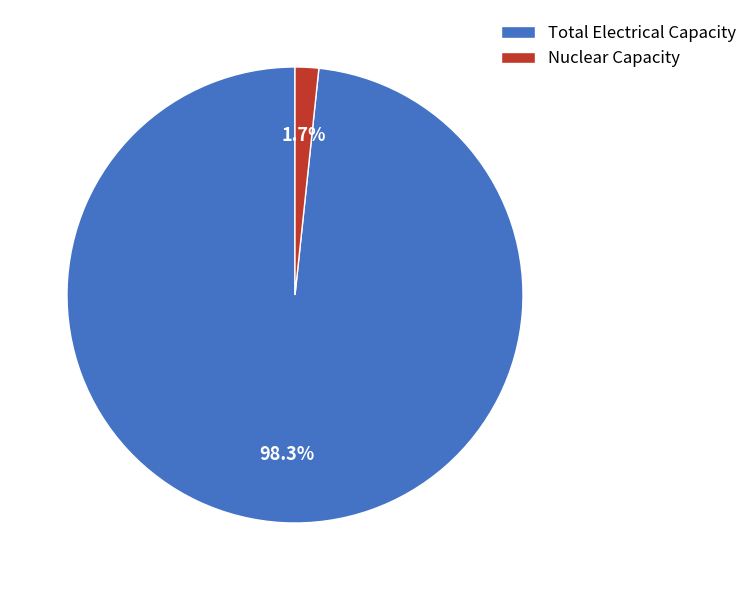

What is the total percentage of Total Electrical Capacity and Nuclear Capacity?

100.0%